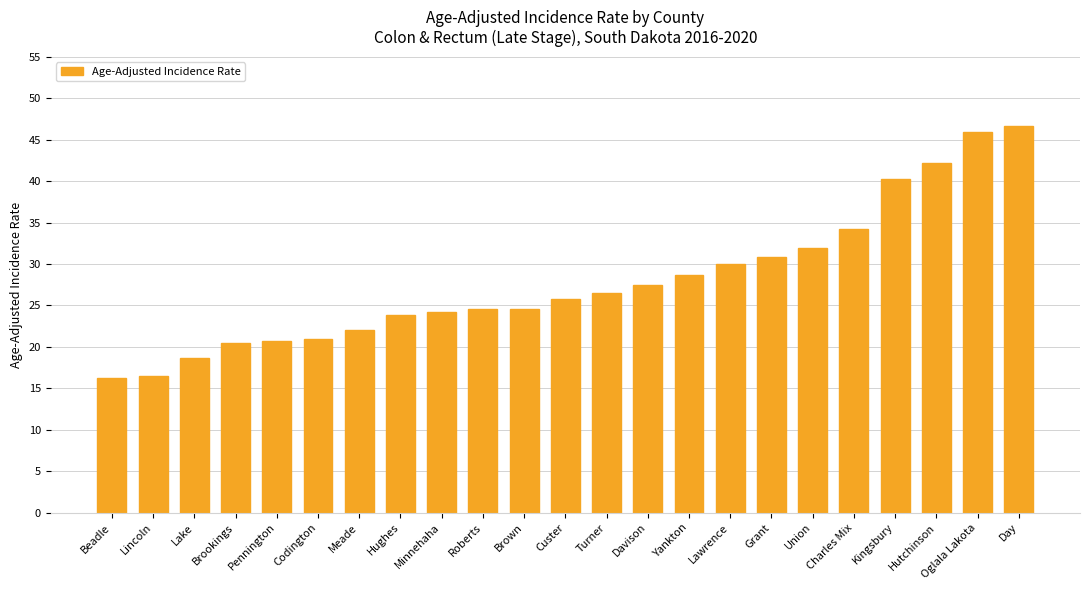

At which label is the value closest to 31?

Grant